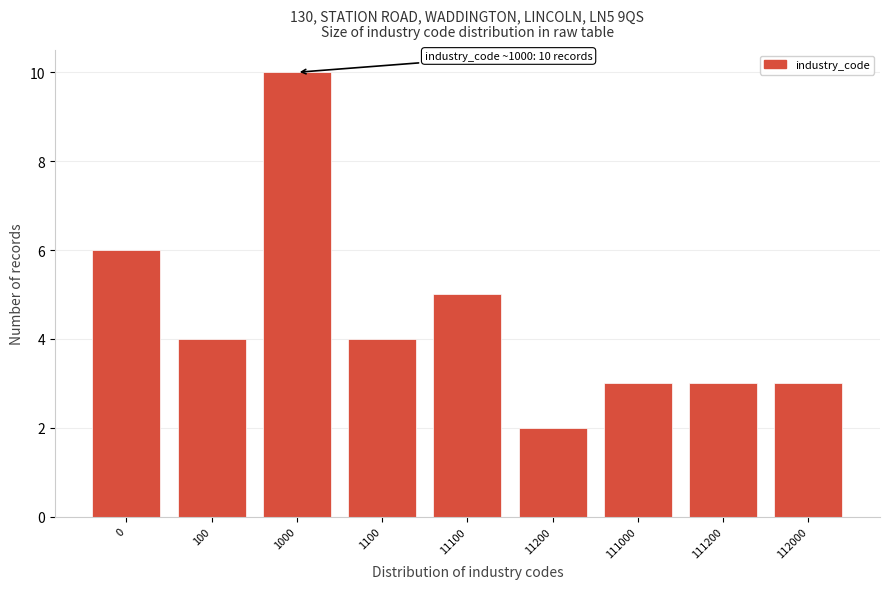

Reading left to right, list all the values displayed in this chart.

6	4	10	4	5	2	3	3	3